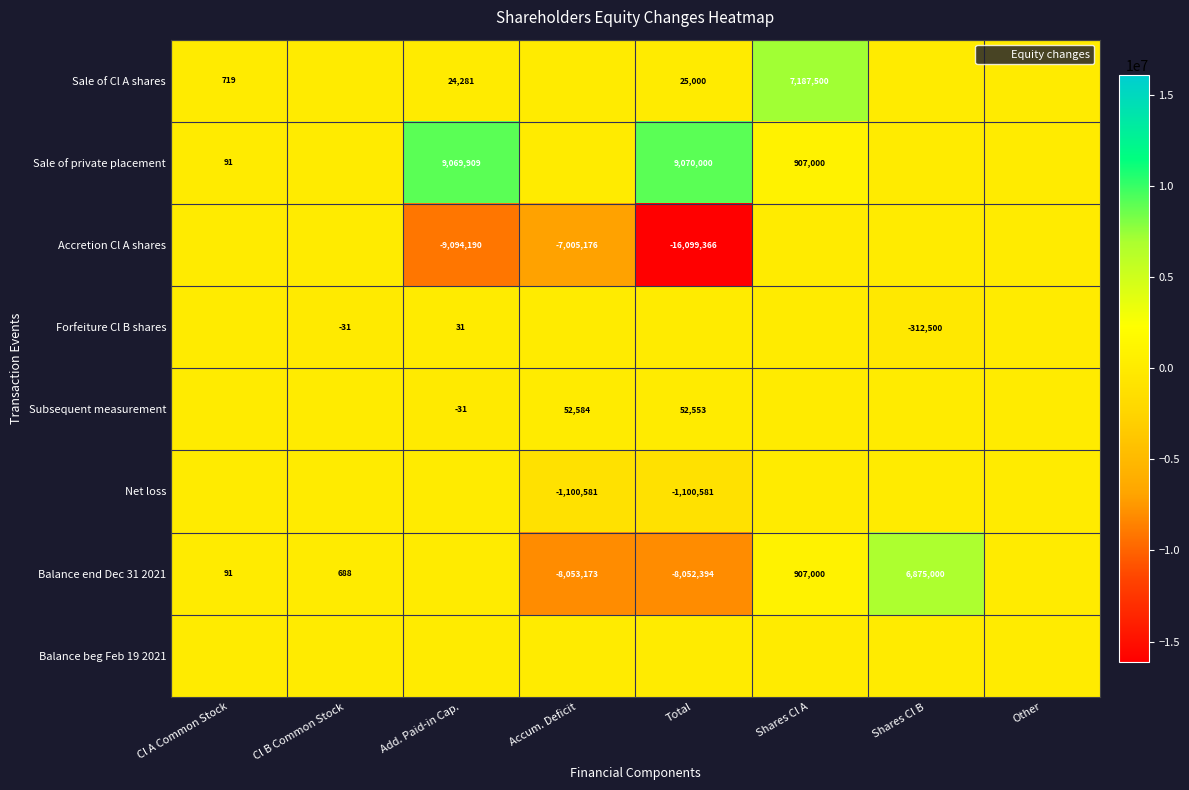

True or false: Balance end Dec 31 2021 has a value of -4902434 at Total.

False